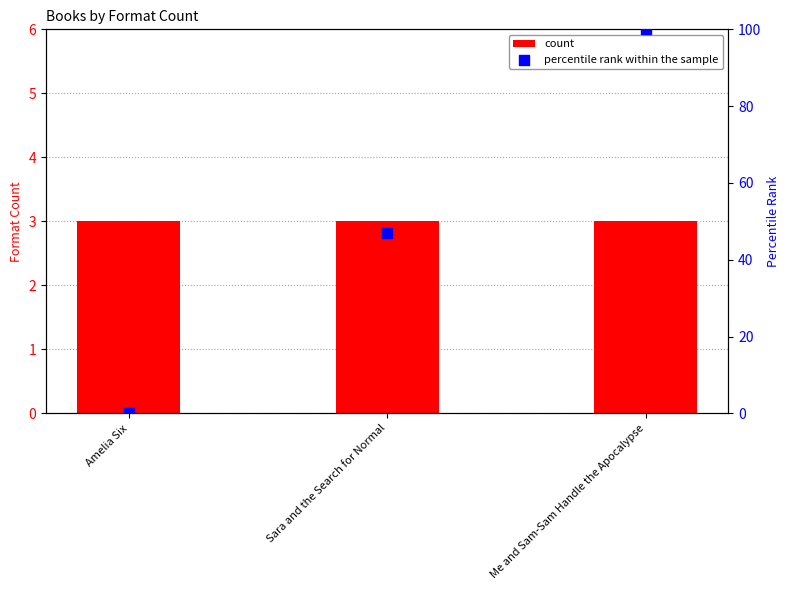

At which category is the sum across all series the highest?

Me and Sam-Sam Handle the Apocalypse